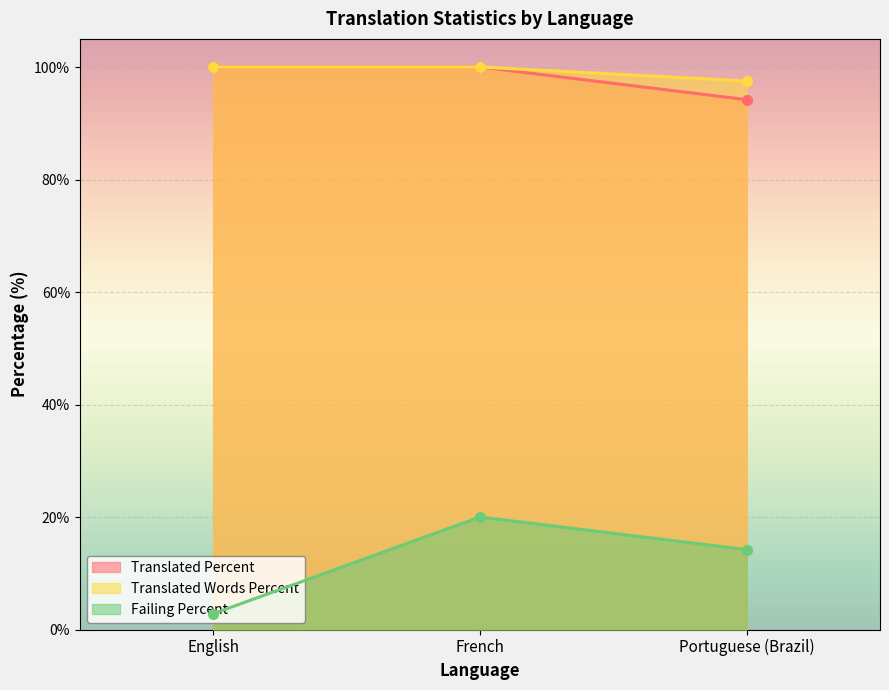

Count the number of data series in this chart.

3